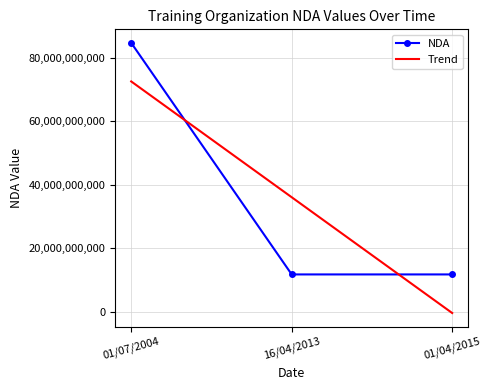

At which category does the chart reach its peak across all series?

01/07/2004